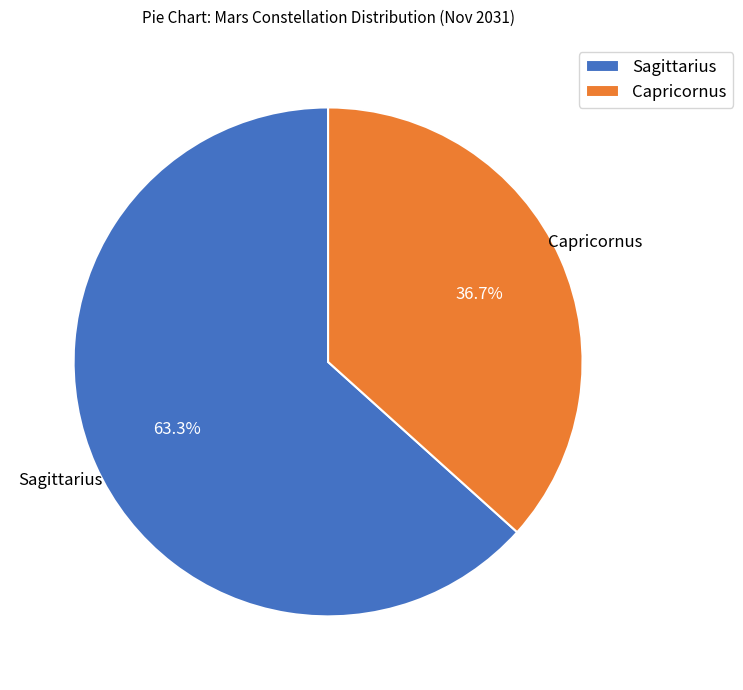

True or false: Sagittarius accounts for 50% of the total.

False